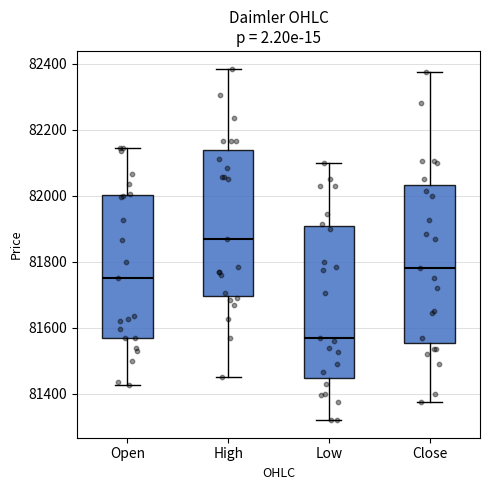

Reading left to right, read every box against the y-axis: the position of its median line, the range the box covers, and the ends of its whiskers. The values are not printed on the chart, so give them approximately, as read against the axis.

Open: median 81760, box 81580 to 82000, whiskers 81420 to 82140
High: median 81880, box 81700 to 82140, whiskers 81460 to 82380
Low: median 81580, box 81440 to 81900, whiskers 81320 to 82100
Close: median 81780, box 81560 to 82040, whiskers 81380 to 82380